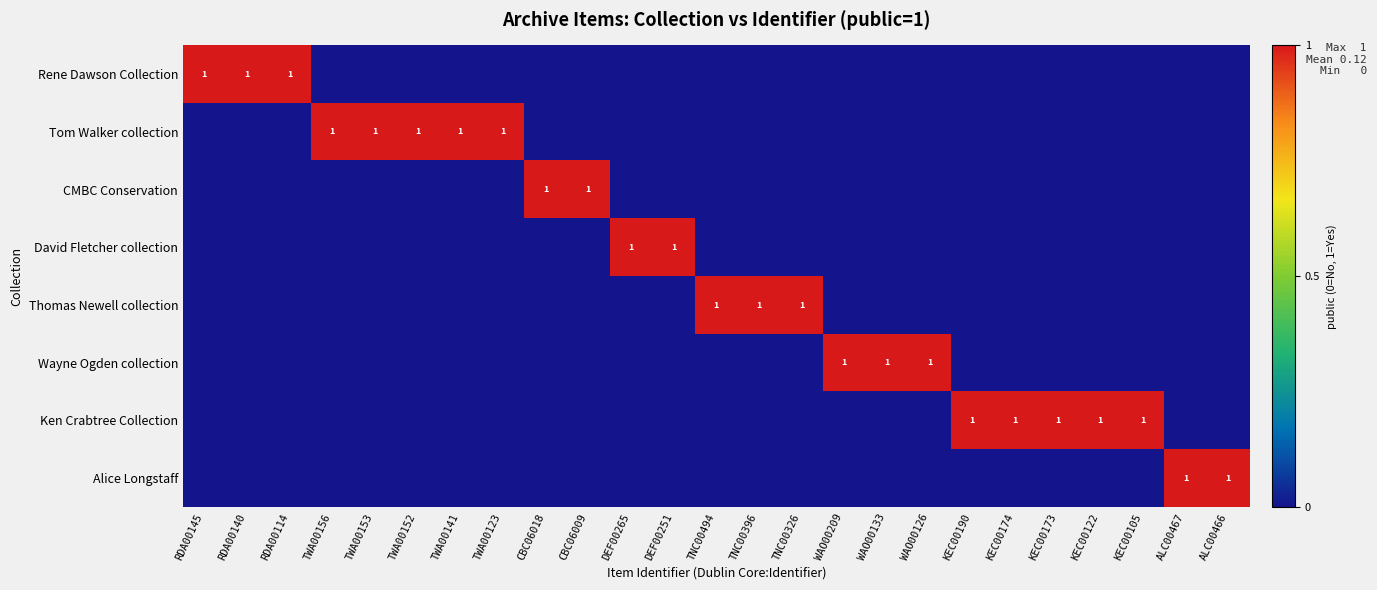

What is the difference between the highest and lowest values at RDA00140?

1